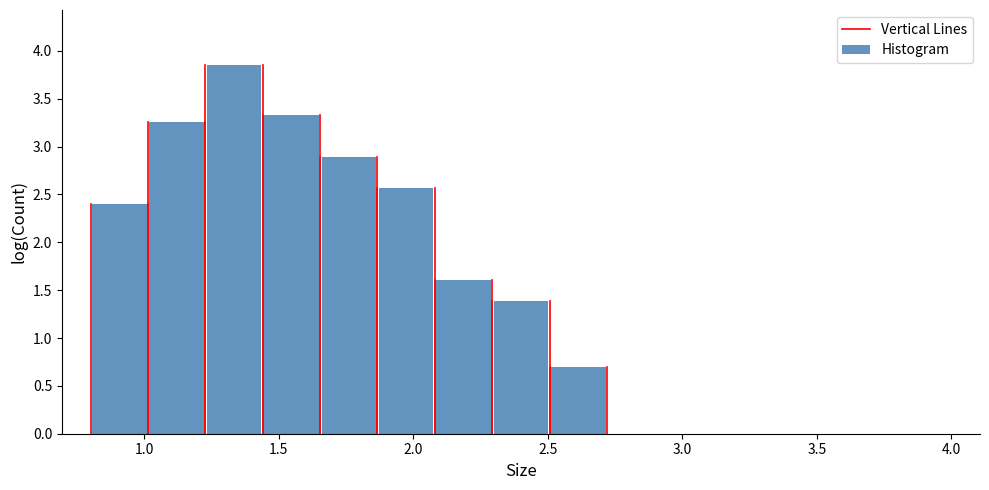

Which range on the x-axis has the tallest bar?

1.25 to 1.45